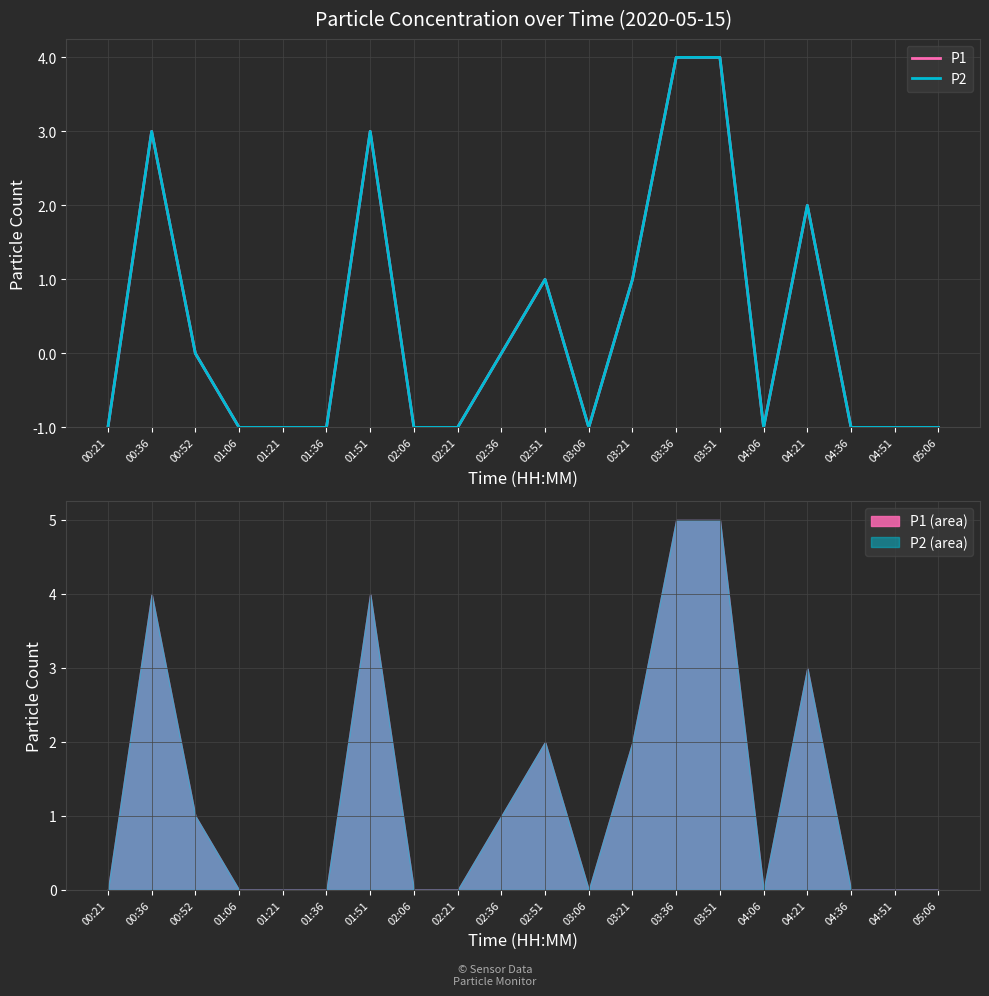

How many lines are shown in the chart?

2